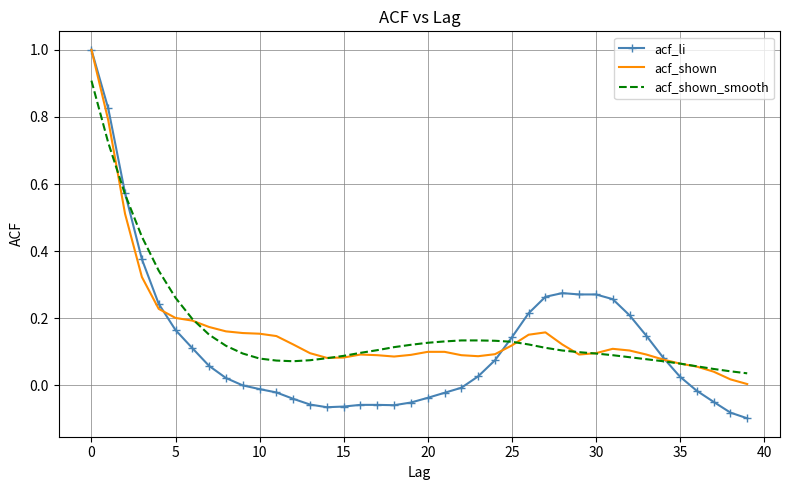

Which series has the widest spread of values?

acf_li